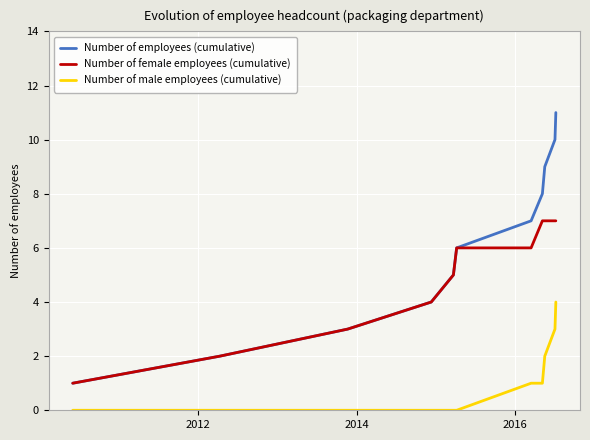

Reading right to left, extract all data points from this chart.

Number of employees (cumulative): 11	10	9	8	7	6	5	4	3	2	1
Number of female employees (cumulative): 7	7	7	7	6	6	5	4	3	2	1
Number of male employees (cumulative): 4	3	2	1	1	0	0	0	0	0	0